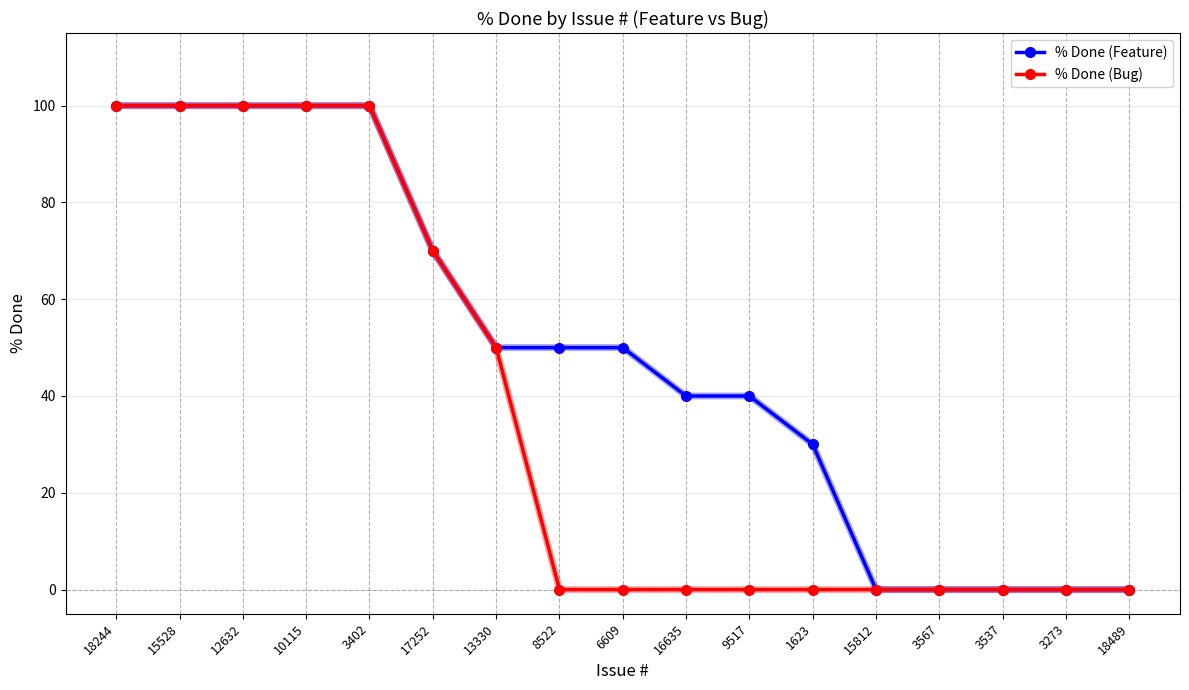

How many distinct data groups are displayed?

2